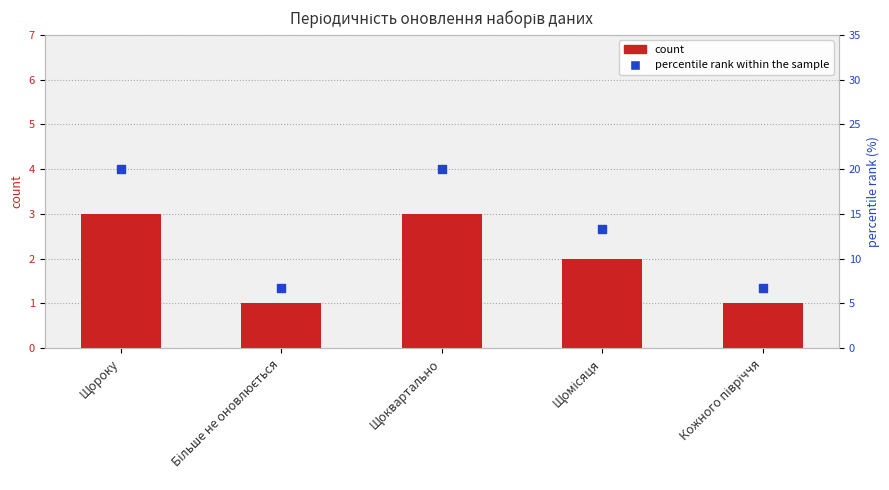

Is the value of percentile rank within the sample at Більше не оновлюється greater than the value of count at Щоквартально?

Yes